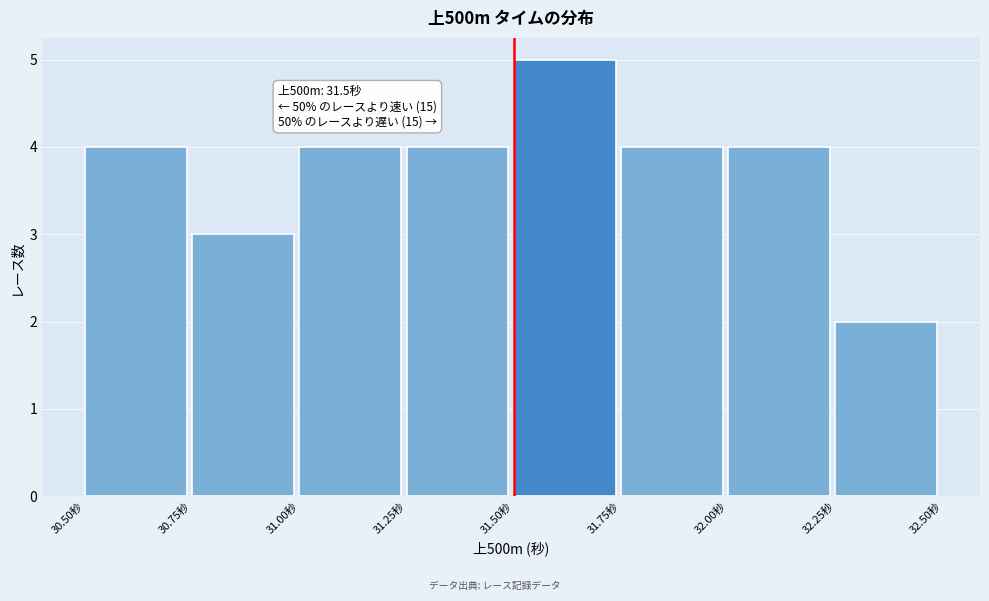

Over which range of the x-axis is the bar tallest?

31.50 to 31.75